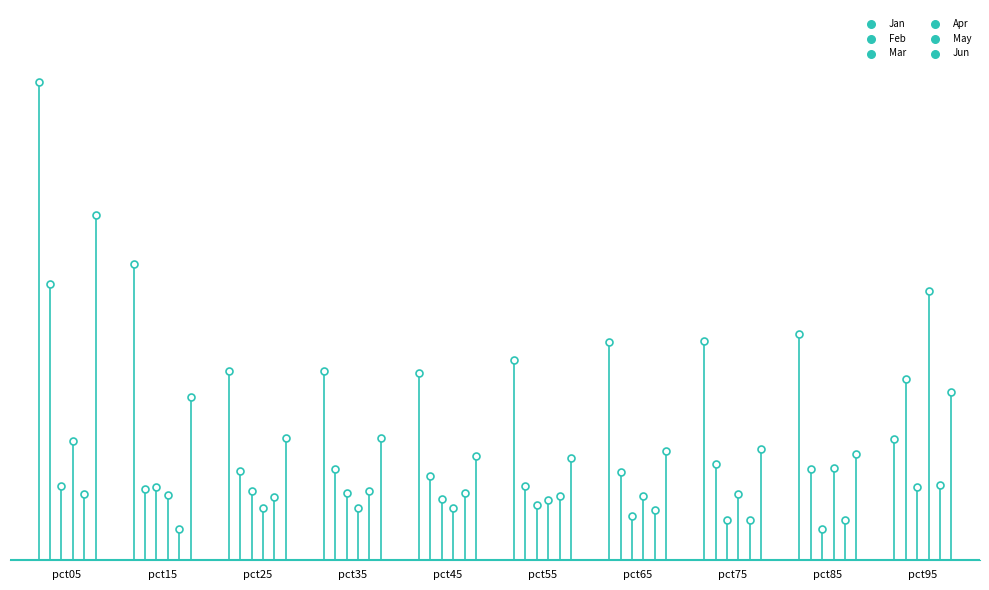

Which series has the largest total across all categories?

Jan